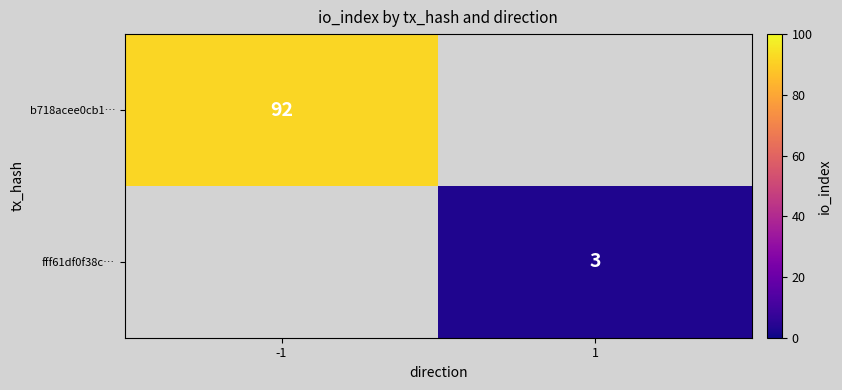

The b718acee0cb1… series shows 33 at -1. True or false?

False